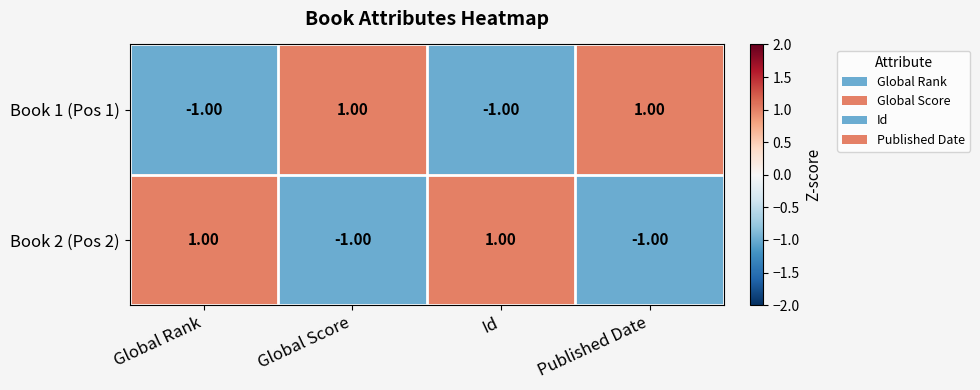

At how many categories does at least one series exceed 0?

4